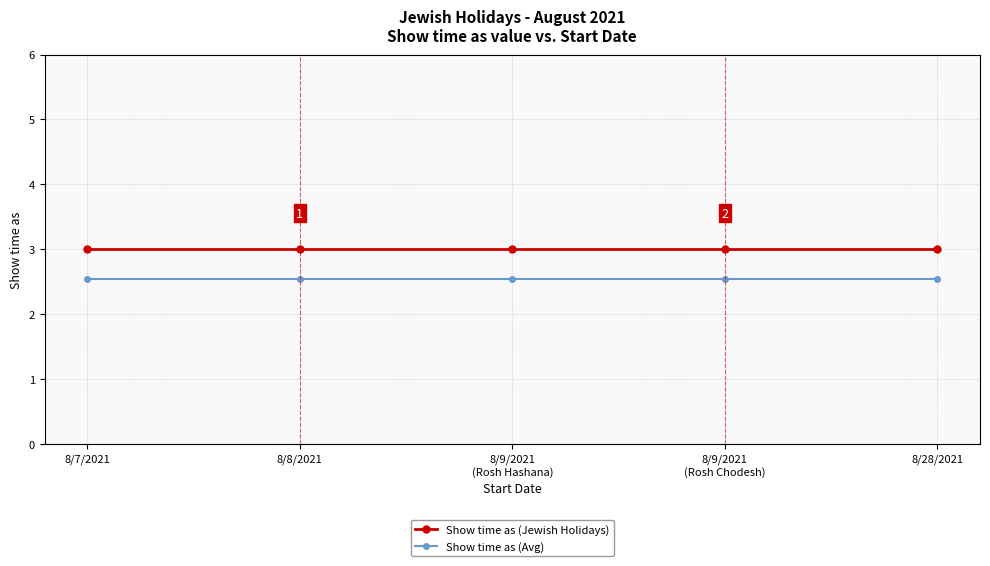

What are all the series names shown in the legend?

Show time as (Jewish Holidays), Show time as (Avg)